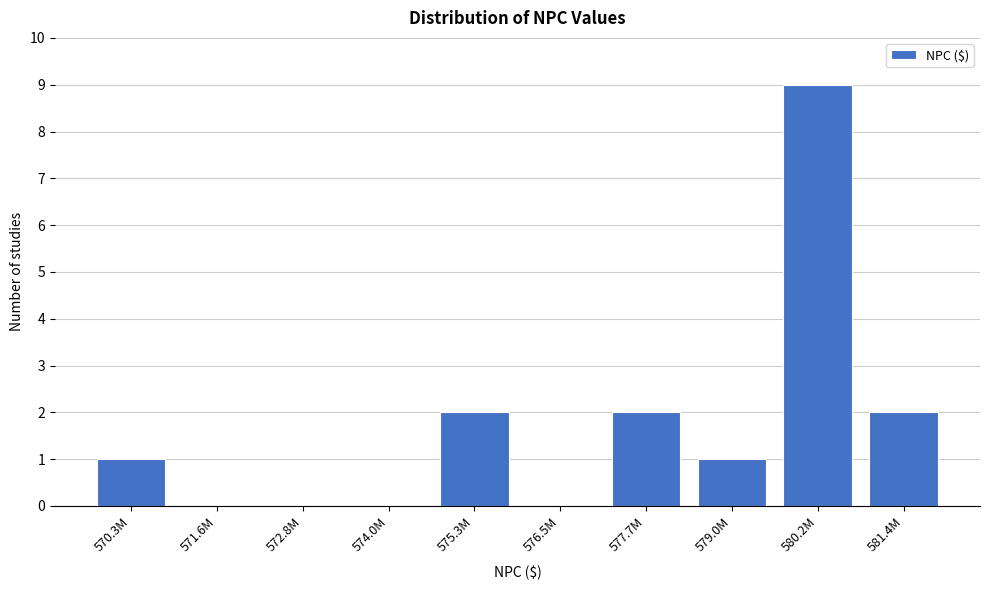

Reading right to left, extract all data points from this chart.

581.4M=2	580.2M=9	579.0M=1	577.7M=2	576.5M=0	575.3M=2	574.0M=0	572.8M=0	571.6M=0	570.3M=1